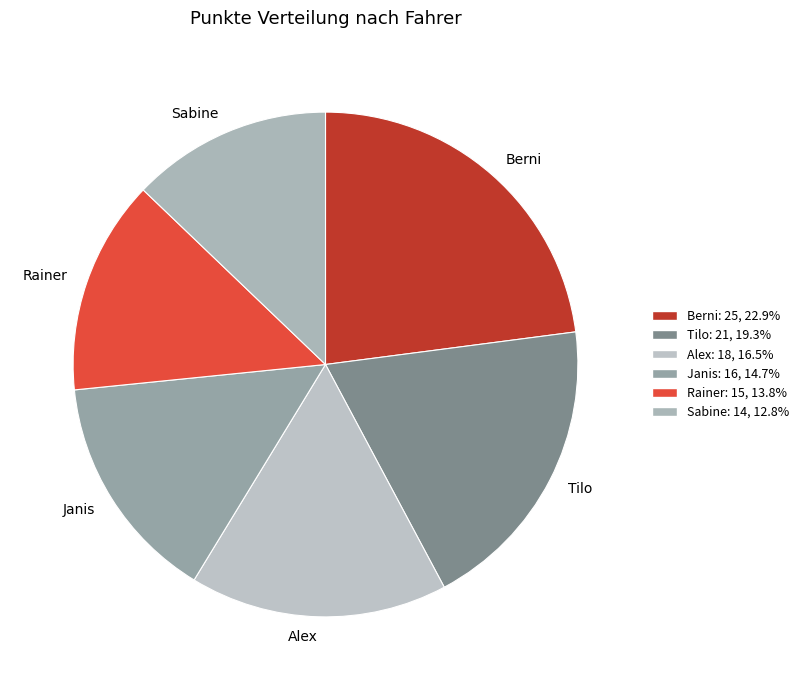

Combined, do Rainer and Sabine account for over 50%?

No